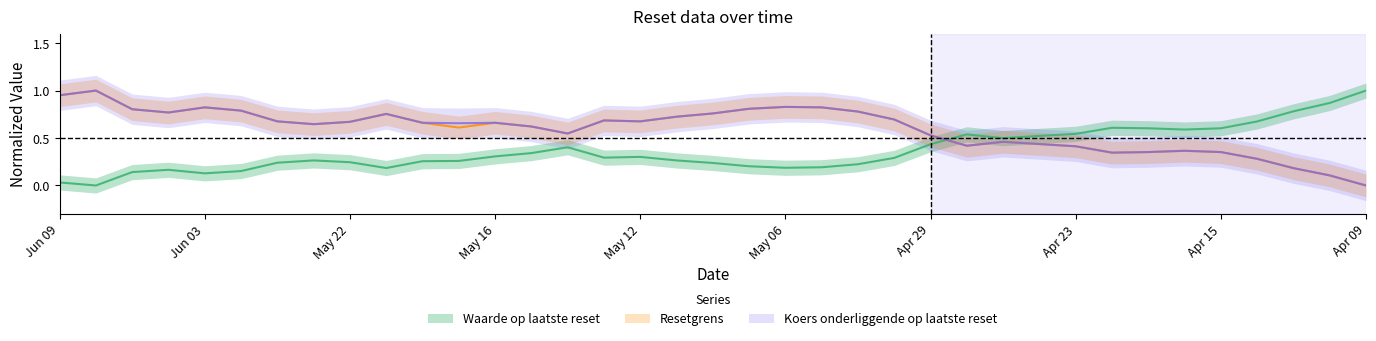

What is the value of the Koers onderliggende op laatste reset point at the 19th from the left?

0.8